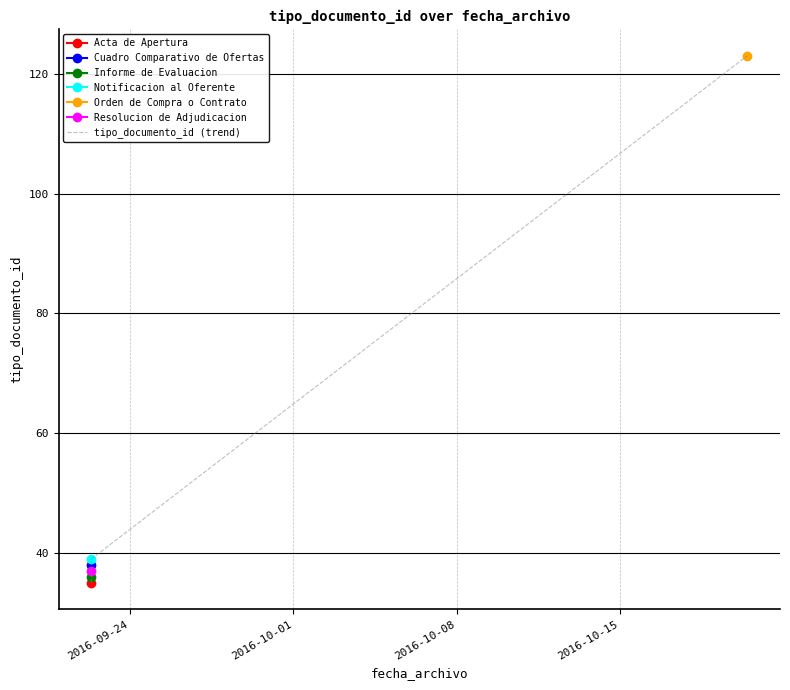

How many lines are shown in the chart?

1